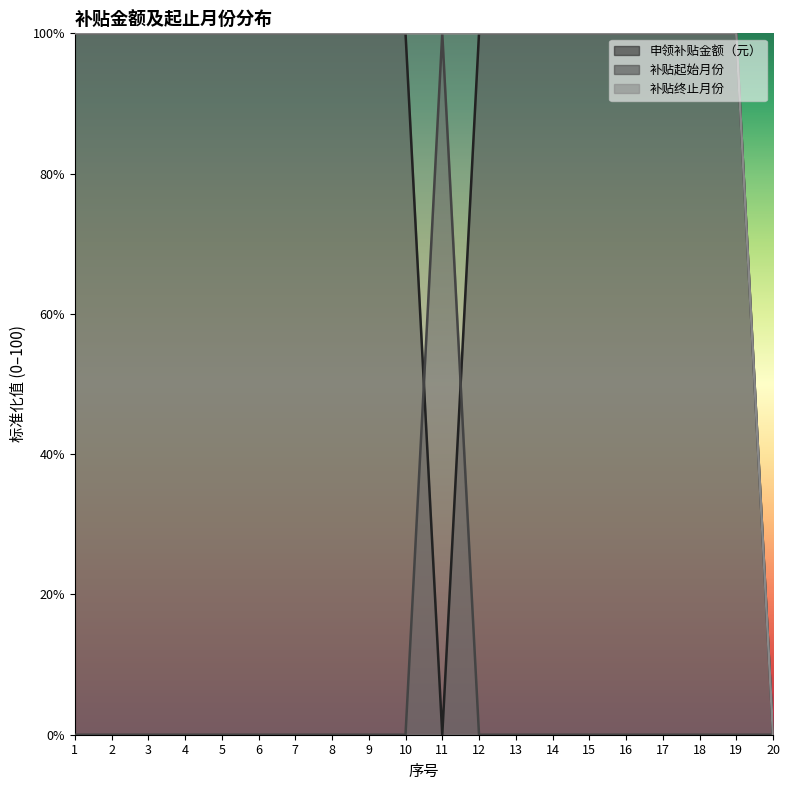

True or false: 补贴终止月份_norm has a value of 100 at 6.

True